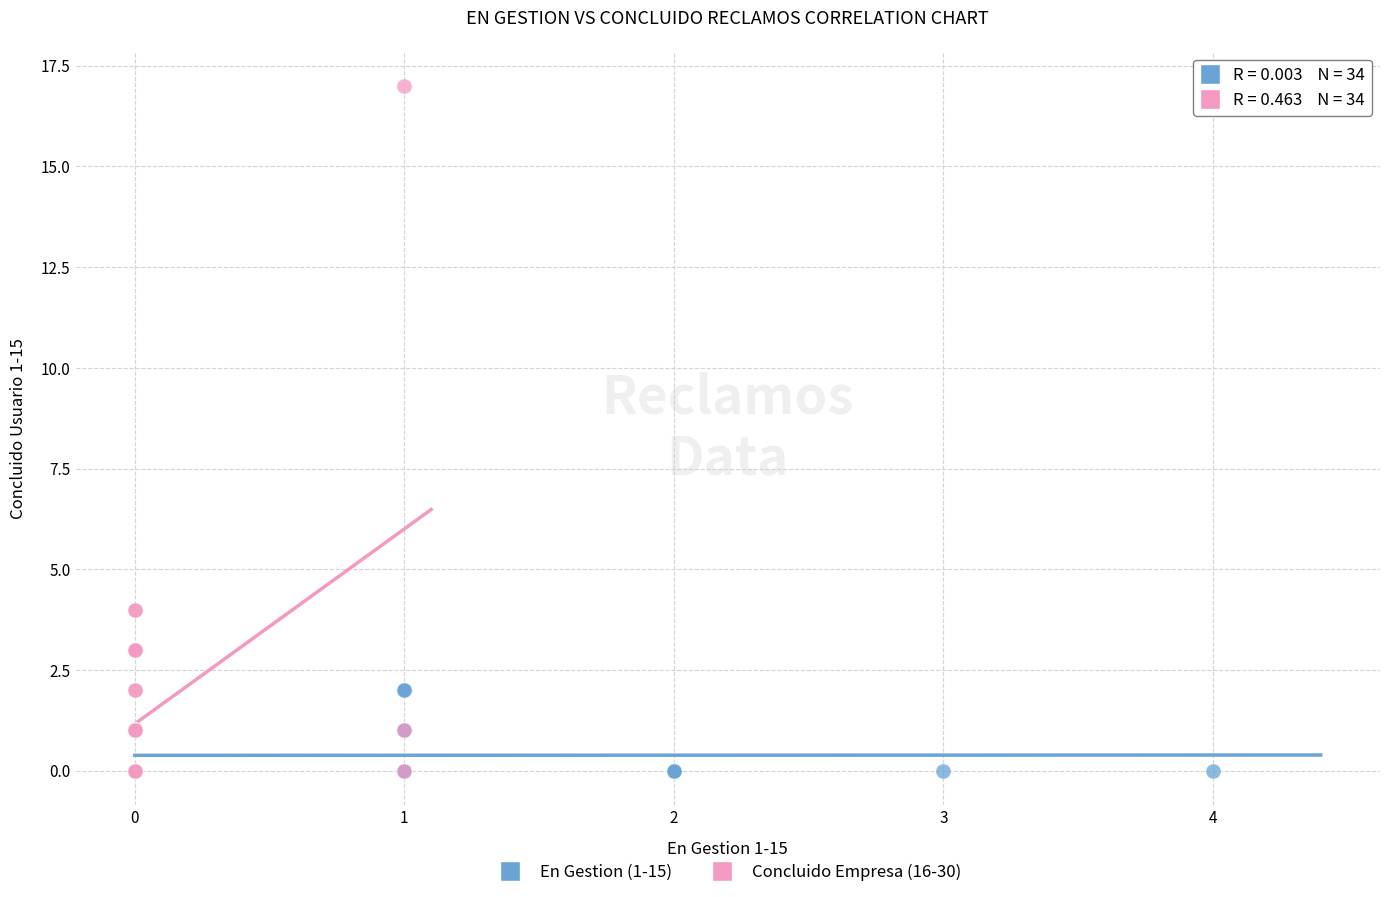

Which series reaches the maximum Y coordinate?

Concluido Empresa (16-30)